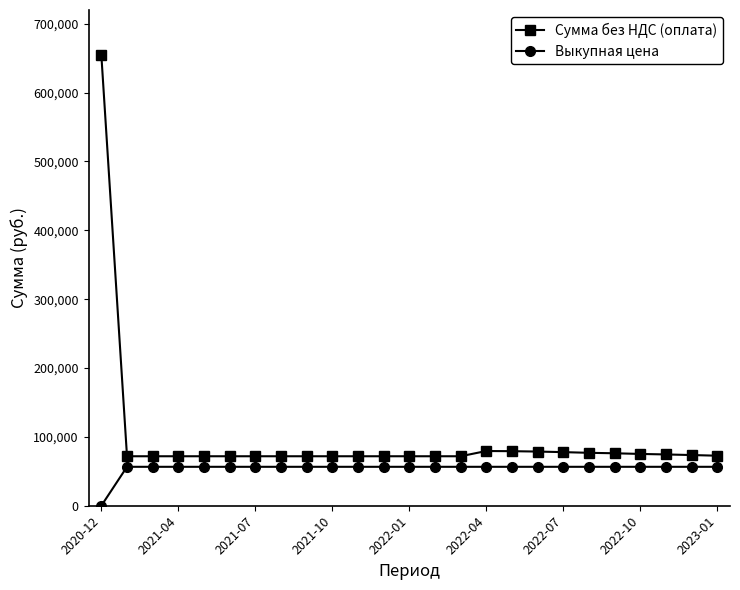

Rank the series by their average value, from highest to lowest.

Сумма без НДС (оплата), Выкупная цена